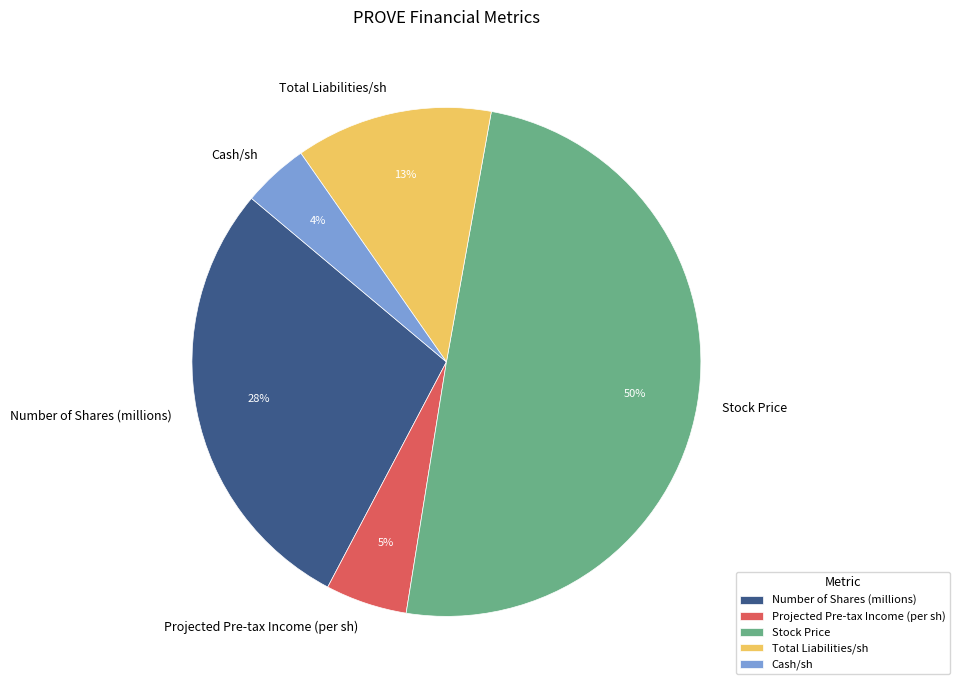

Do Stock Price and Projected Pre-tax Income (per sh) together represent more than half of the pie?

Yes